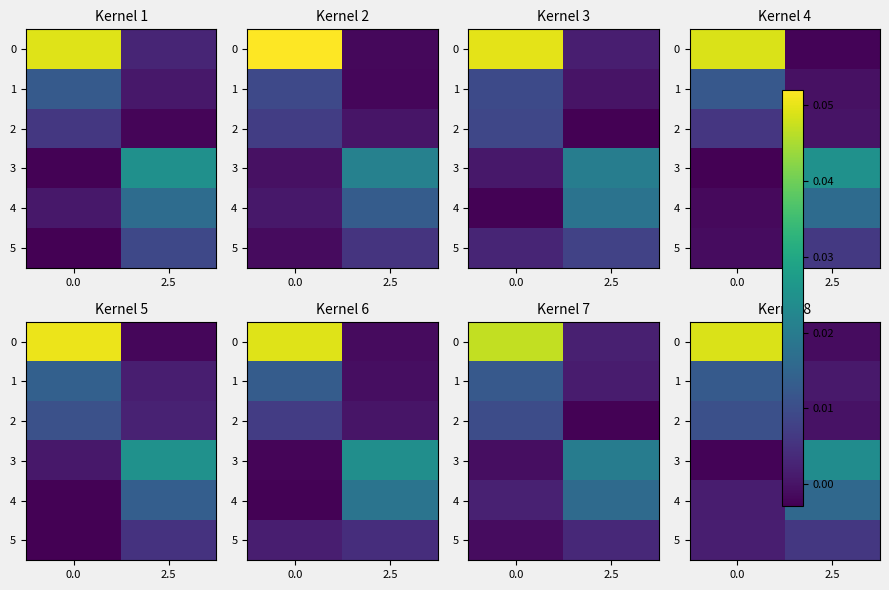

How many values in 0 are below zero?

1